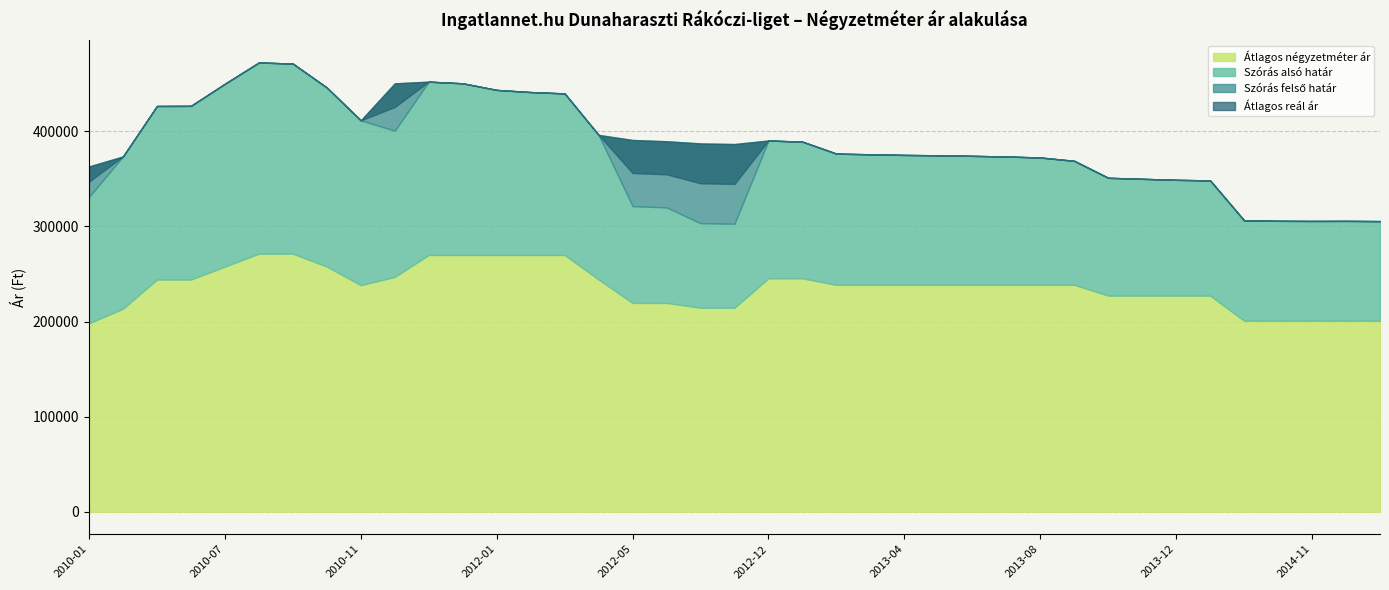

What is the minimum value shown in the chart?

198180